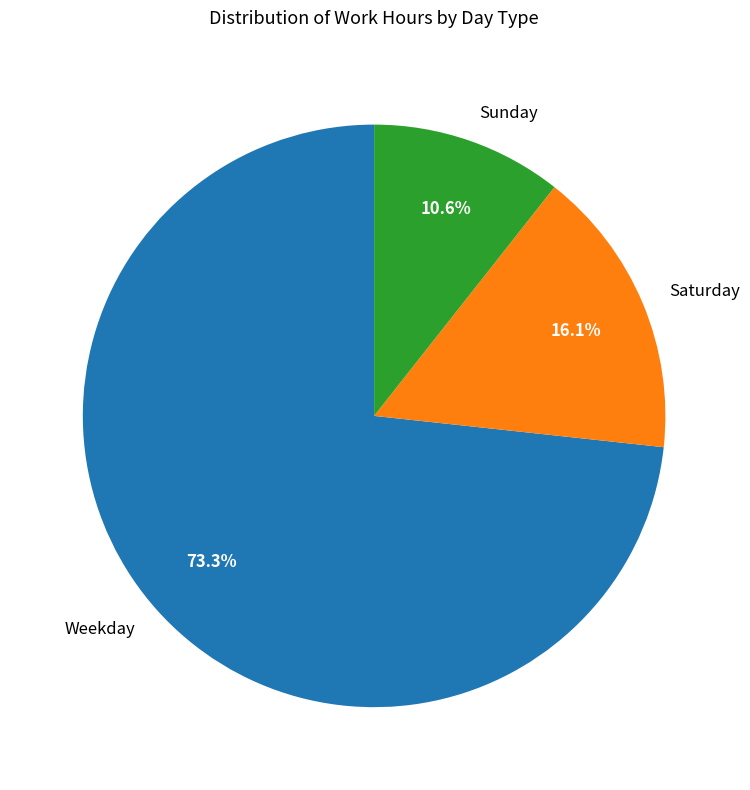

To the nearest percent, what is the difference between the largest and smallest slice percentages?

63%